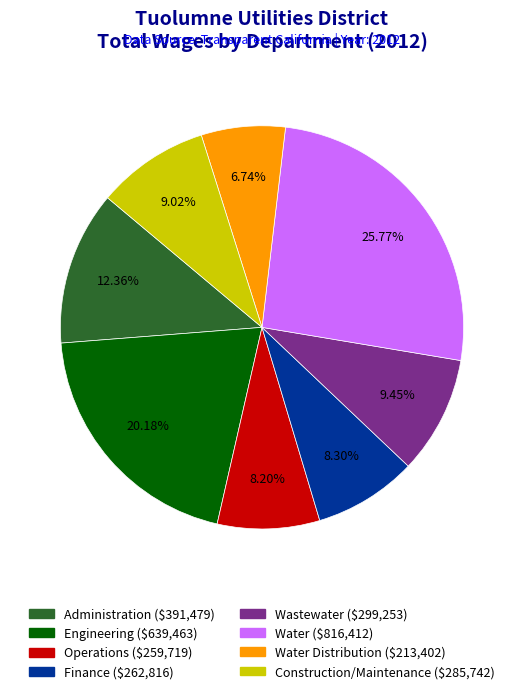

Count the number of slices in the pie.

8